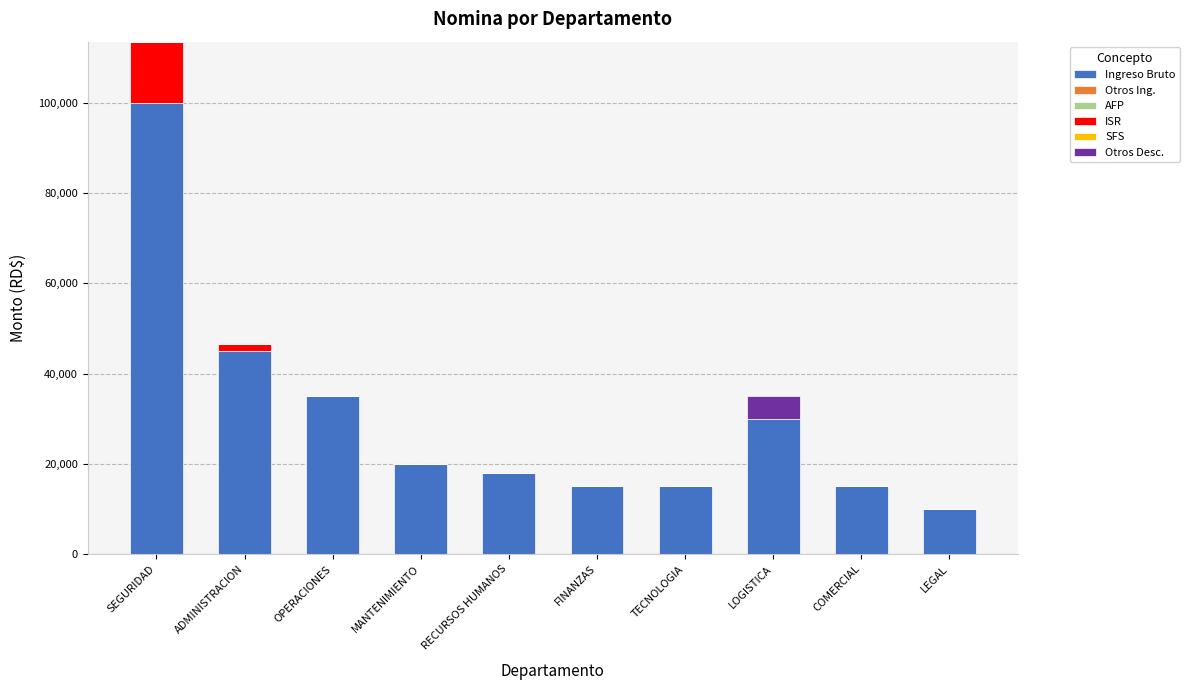

True or false: Ingreso Bruto has a value of 5437.8 at LEGAL.

False